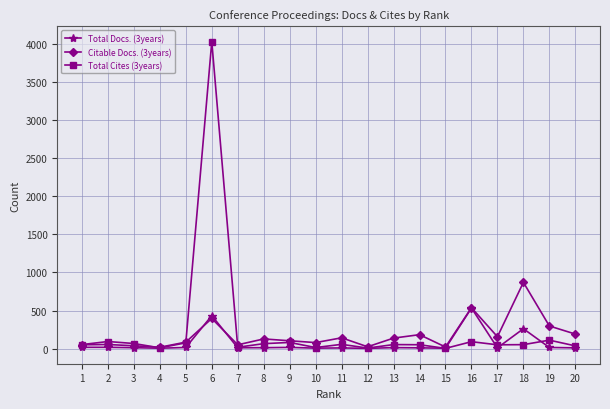

What are all the series names shown in the legend?

Total Docs. (3years), Citable Docs. (3years), Total Cites (3years)